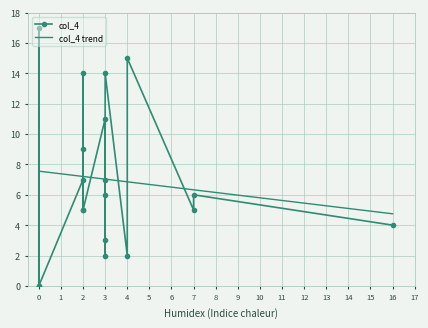

What is the approximate value at 3, to the nearest 5?

15